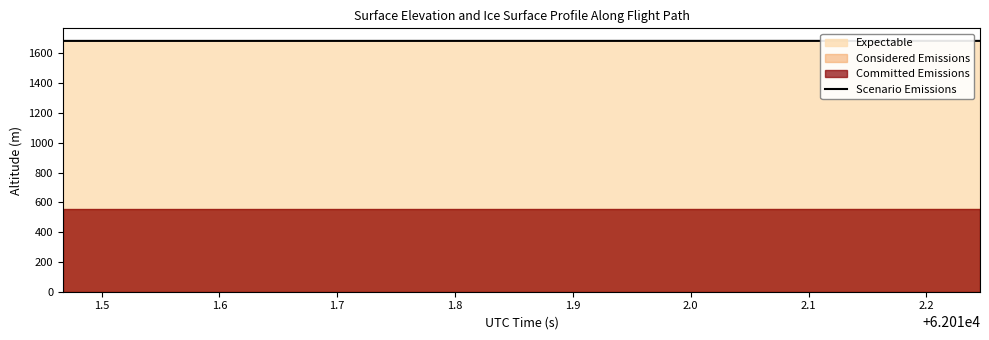

What is the minimum value for Scenario Emissions?

1683.7